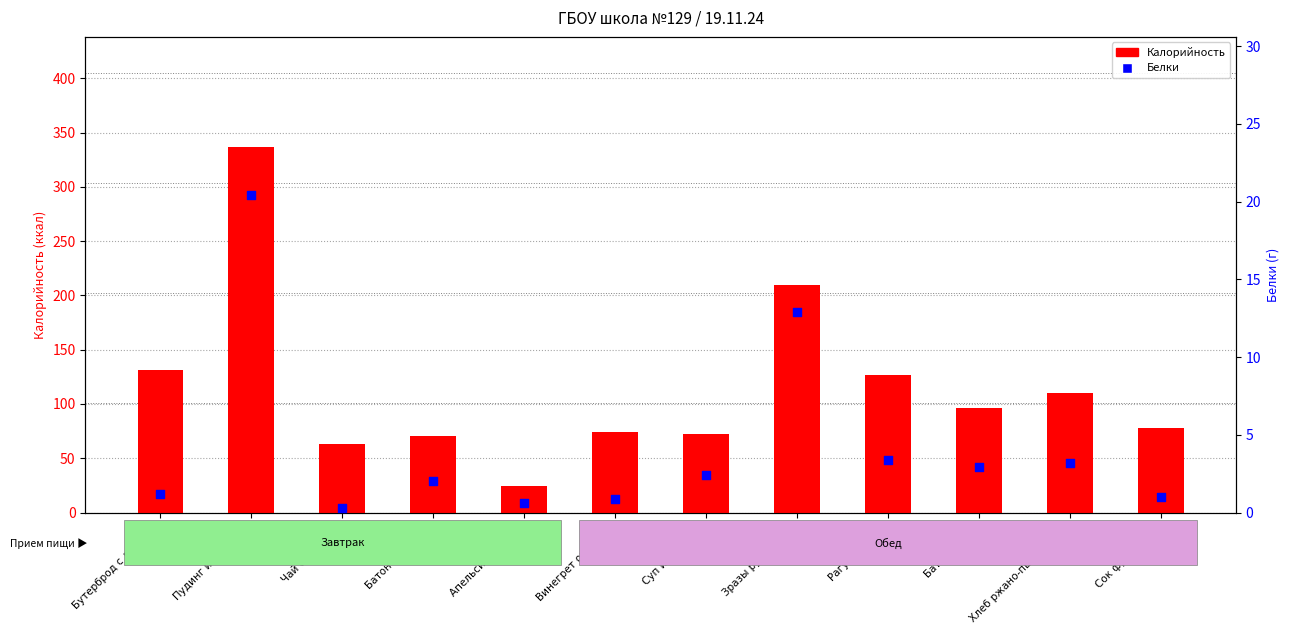

What is the total value across all series at Чай с сахаром?

63.2